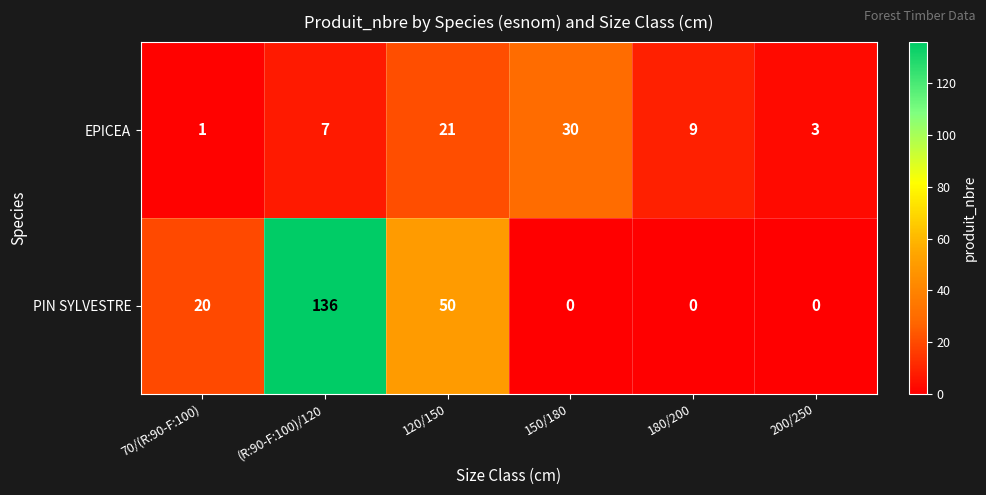

How many series are shown in this chart?

2